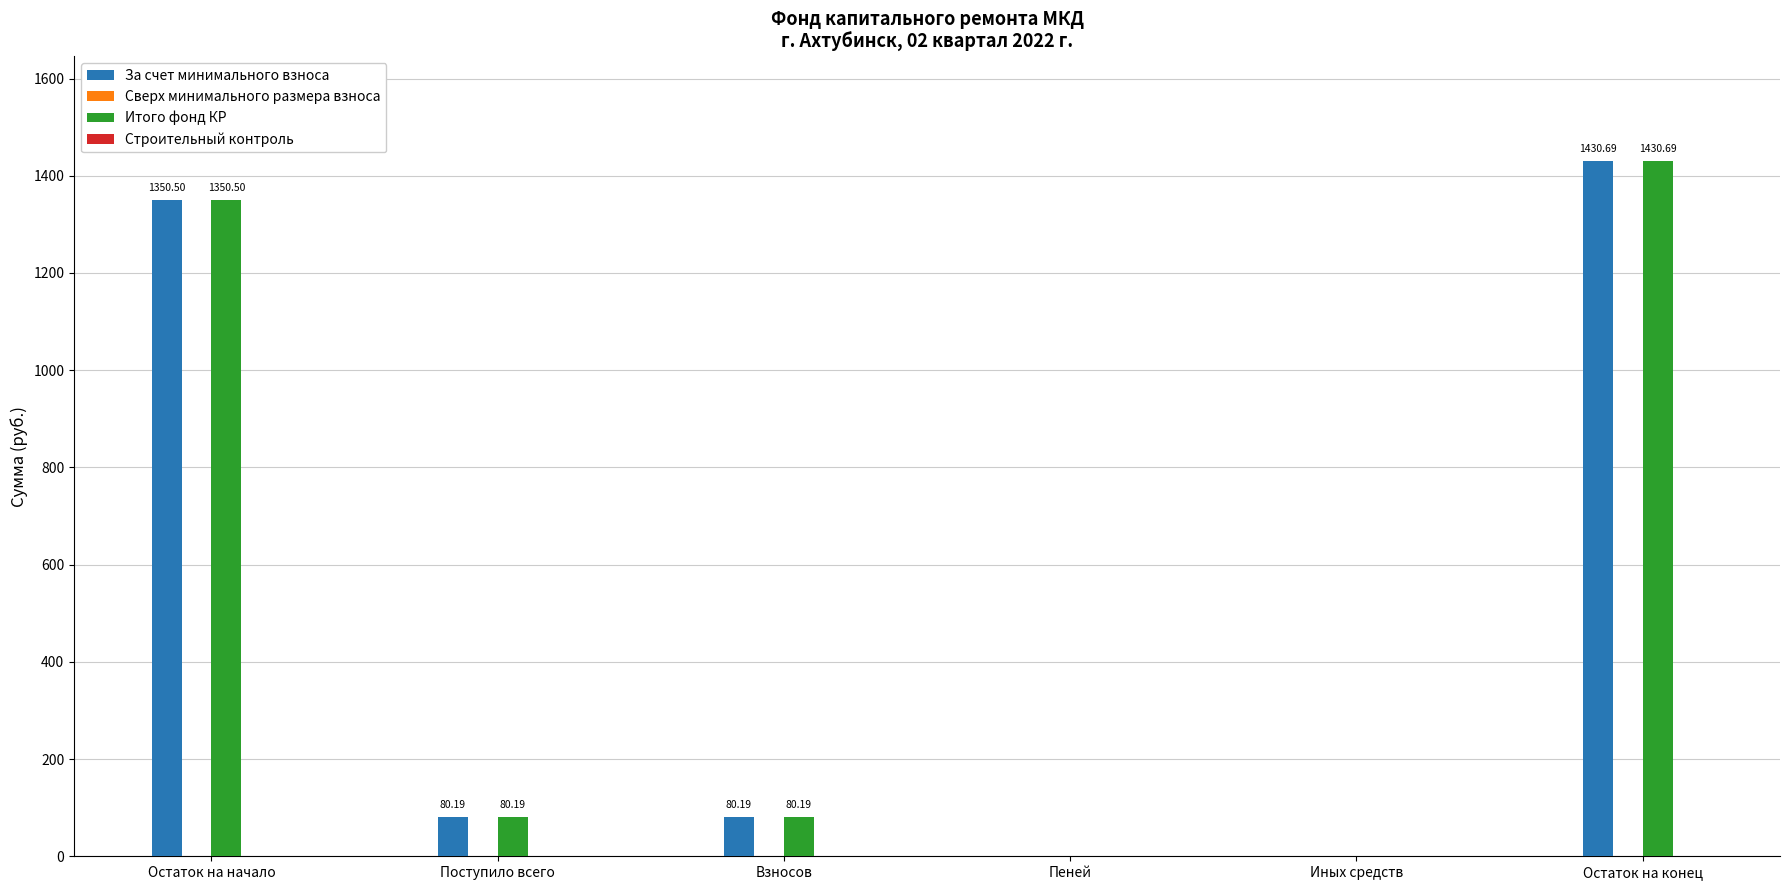

At which label does Итого фонд КР first exceed 80?

Остаток на начало